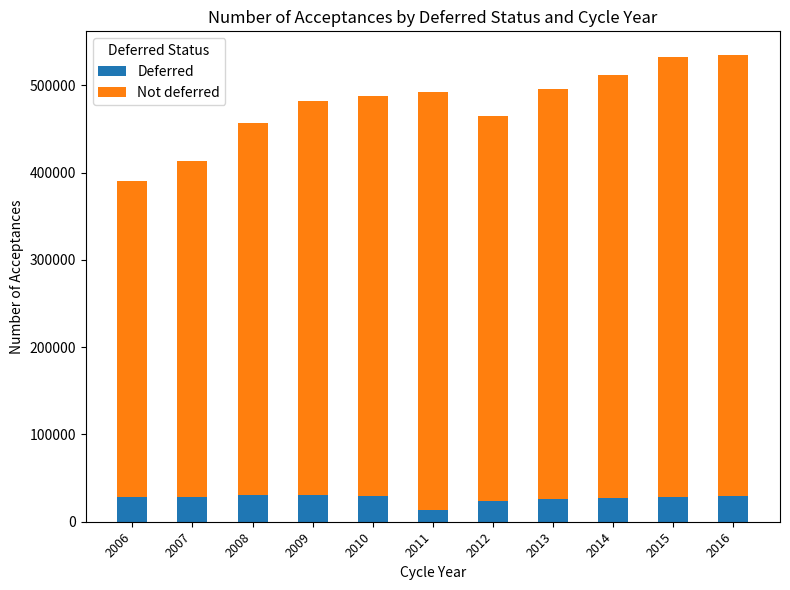

Are the bars horizontal?

No